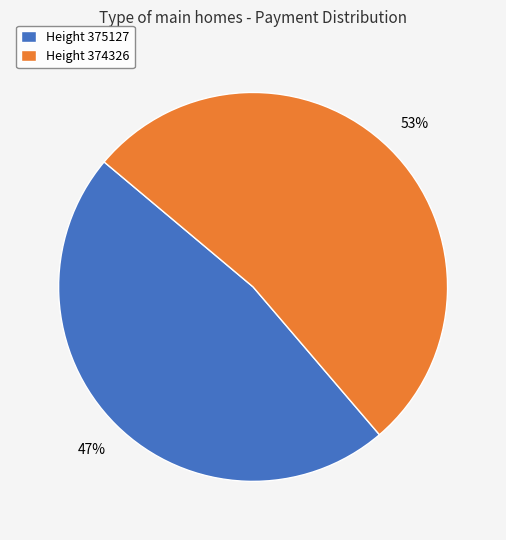

Which slice is the largest?

Height 374326